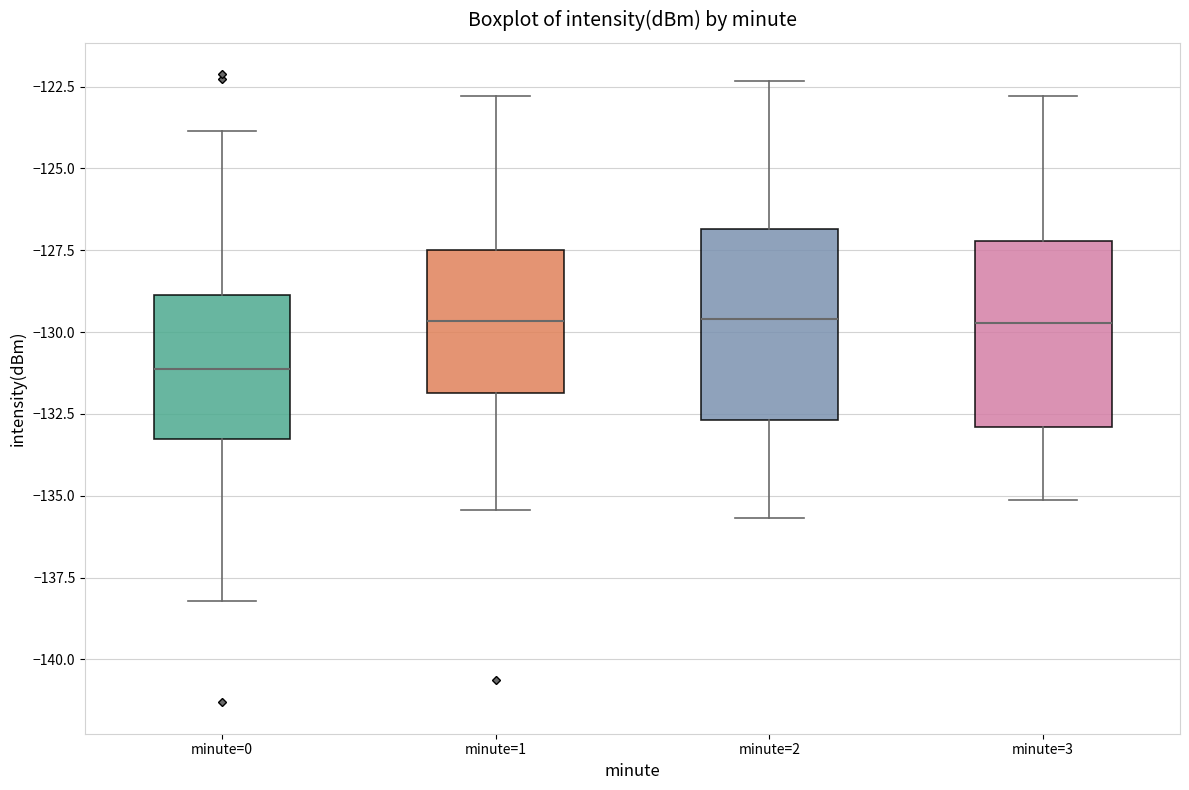

Reading left to right, transcribe this box plot: for each box, give where its median line is, the range the box spans, and where its two whiskers end, as read against the y-axis. The values are not printed on the chart, so give them approximately, as read against the axis.

minute=0: median -131.0, box -133.5 to -129.0, whiskers -138.0 to -124.0
minute=1: median -129.5, box -132.0 to -127.5, whiskers -135.5 to -123.0
minute=2: median -129.5, box -132.5 to -127.0, whiskers -135.5 to -122.5
minute=3: median -129.5, box -133.0 to -127.0, whiskers -135.0 to -123.0